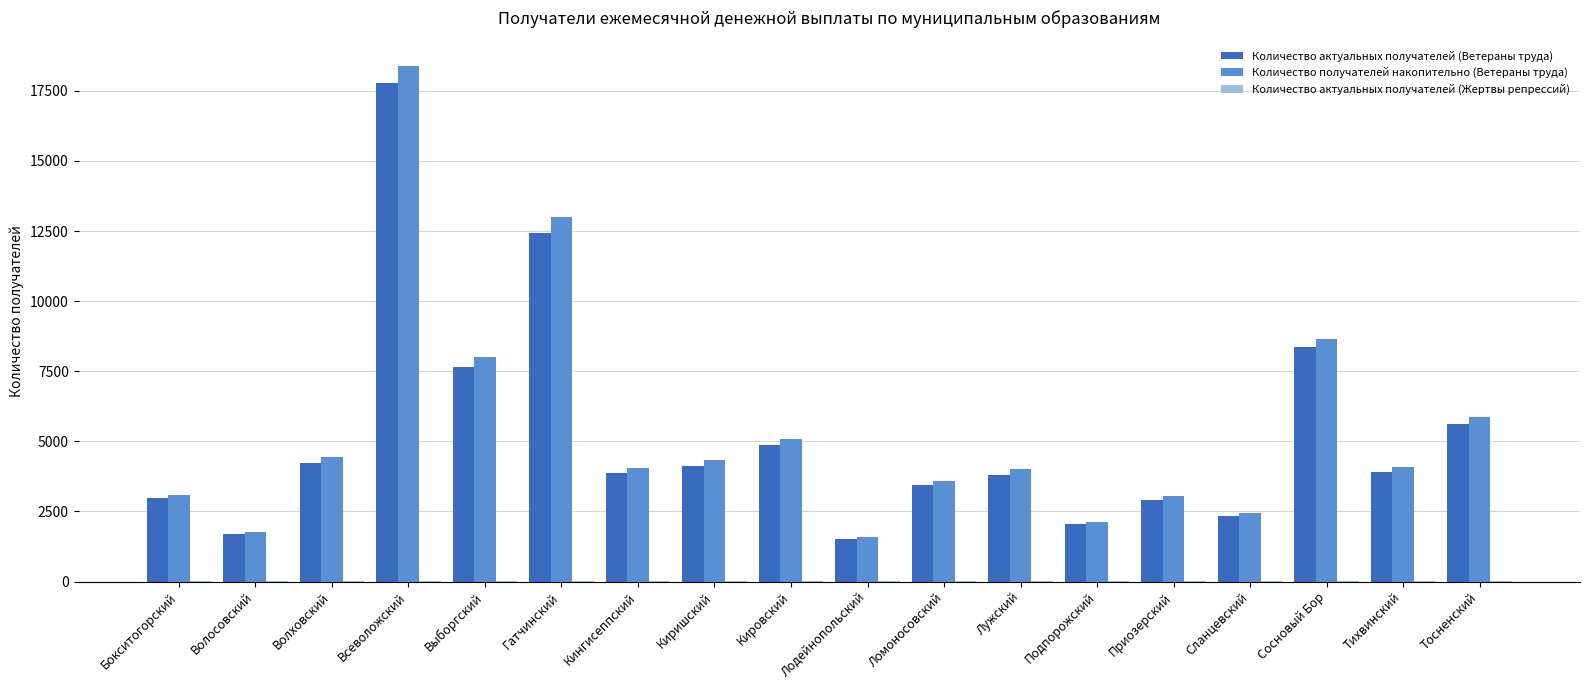

At which category does the chart reach its peak across all series?

Всеволожский